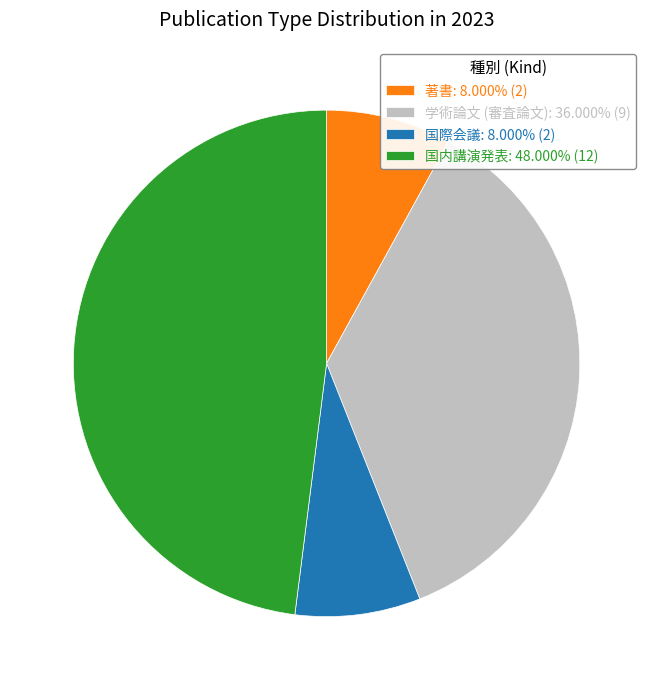

True or false: 国際会議 accounts for 1% of the total.

False